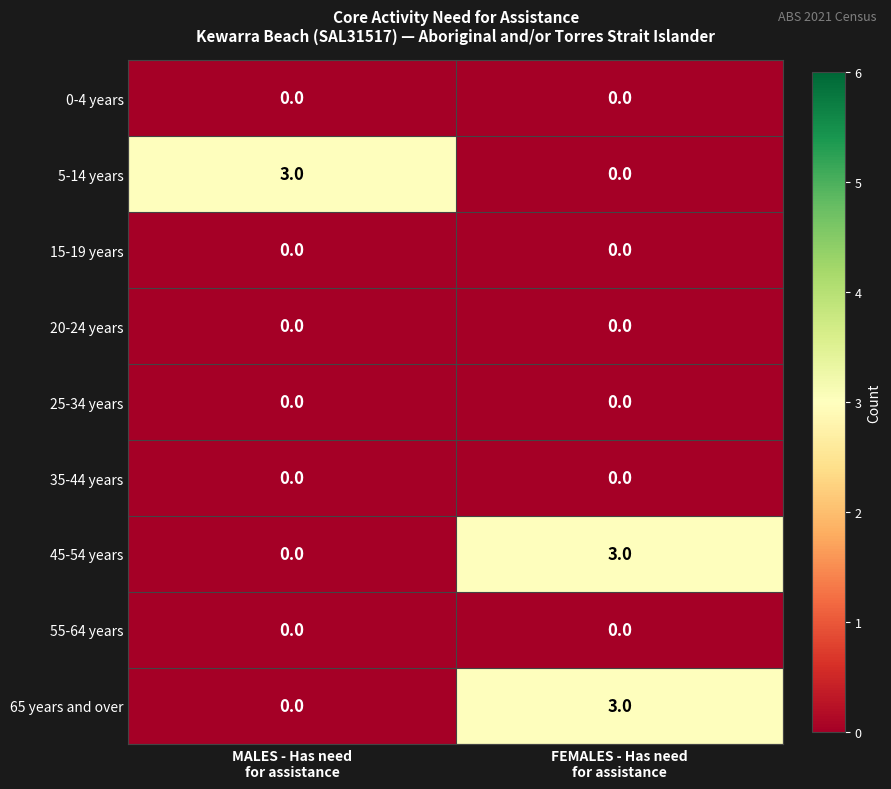

What is the difference between the maximum and minimum values in the 65 years and over series?

3